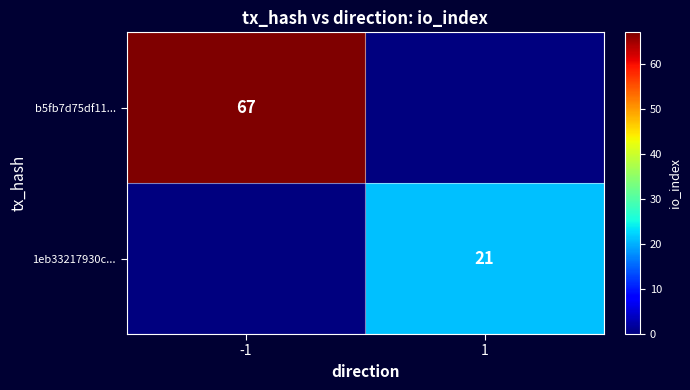

Between -1 and 1, which is larger?

-1